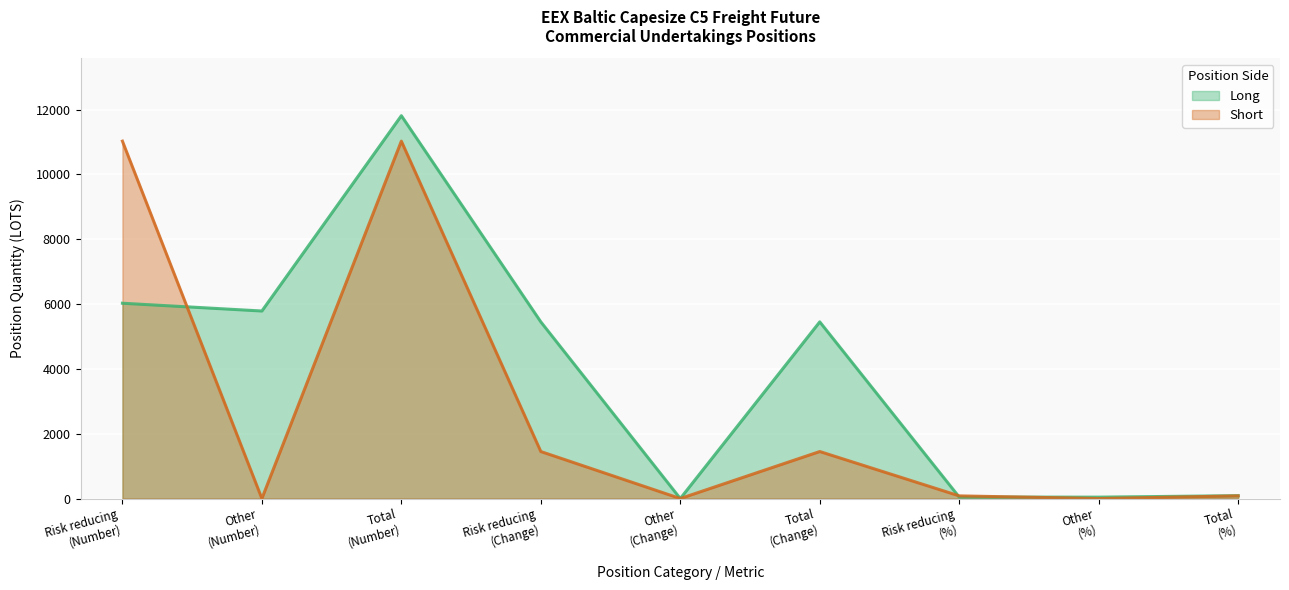

Is it true that Long equals 11810.0 at Total
(Number)?

True